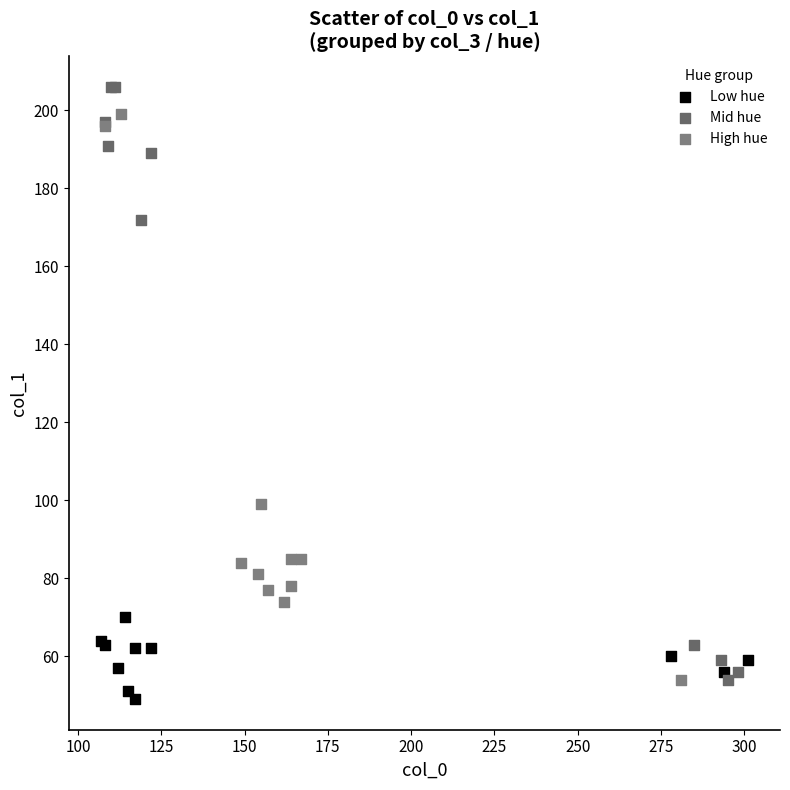

What are all the series names shown in the legend?

Low hue, Mid hue, High hue